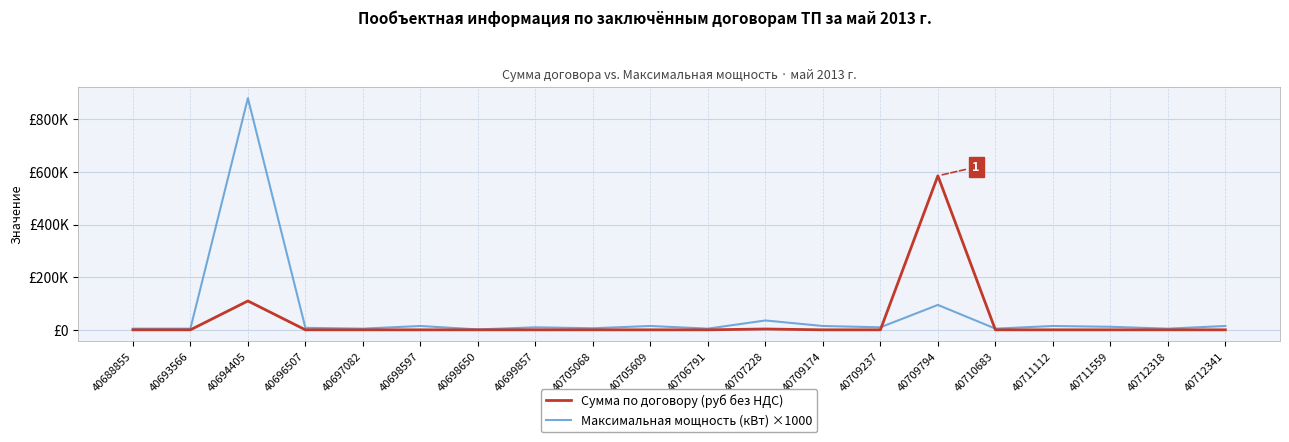

Does the chart display data point markers on the line(s)?

No